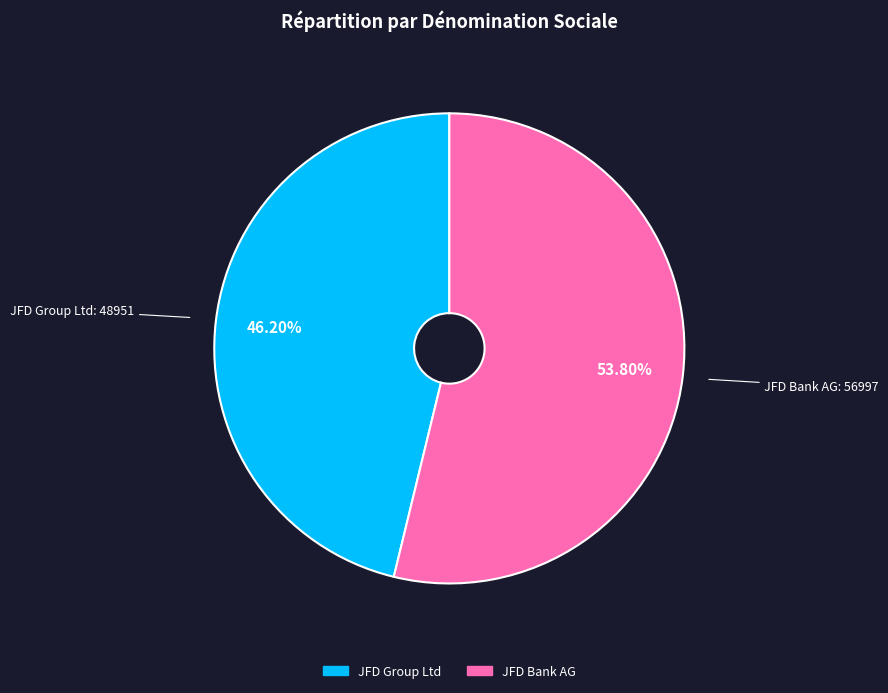

How many slices are in this pie chart?

2